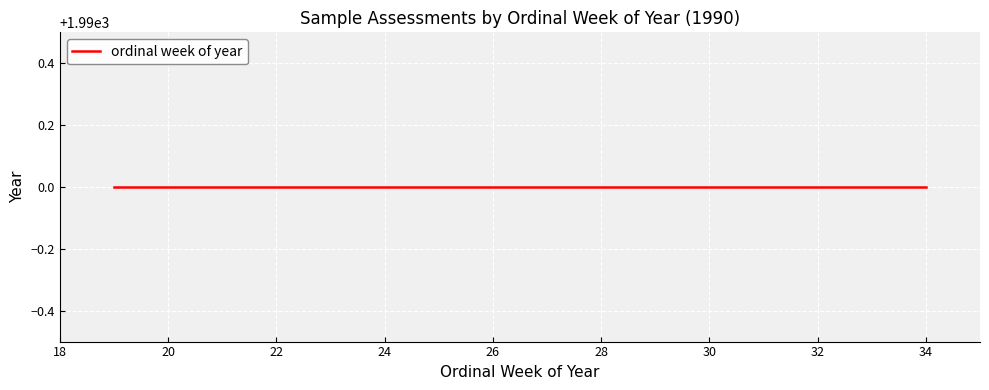

Where is the first local maximum?

29